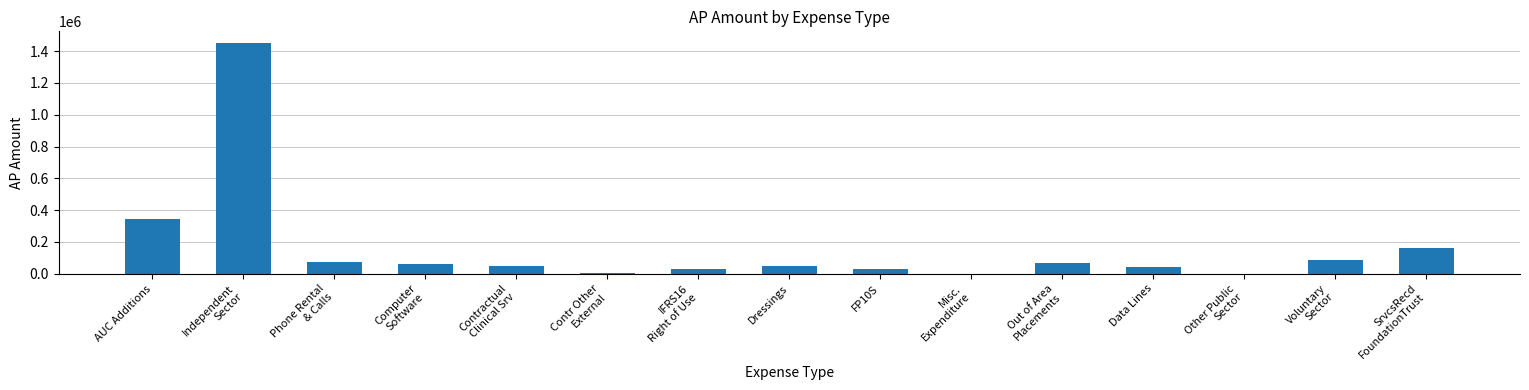

At which label is the value closest to 726044?

AUC Additions